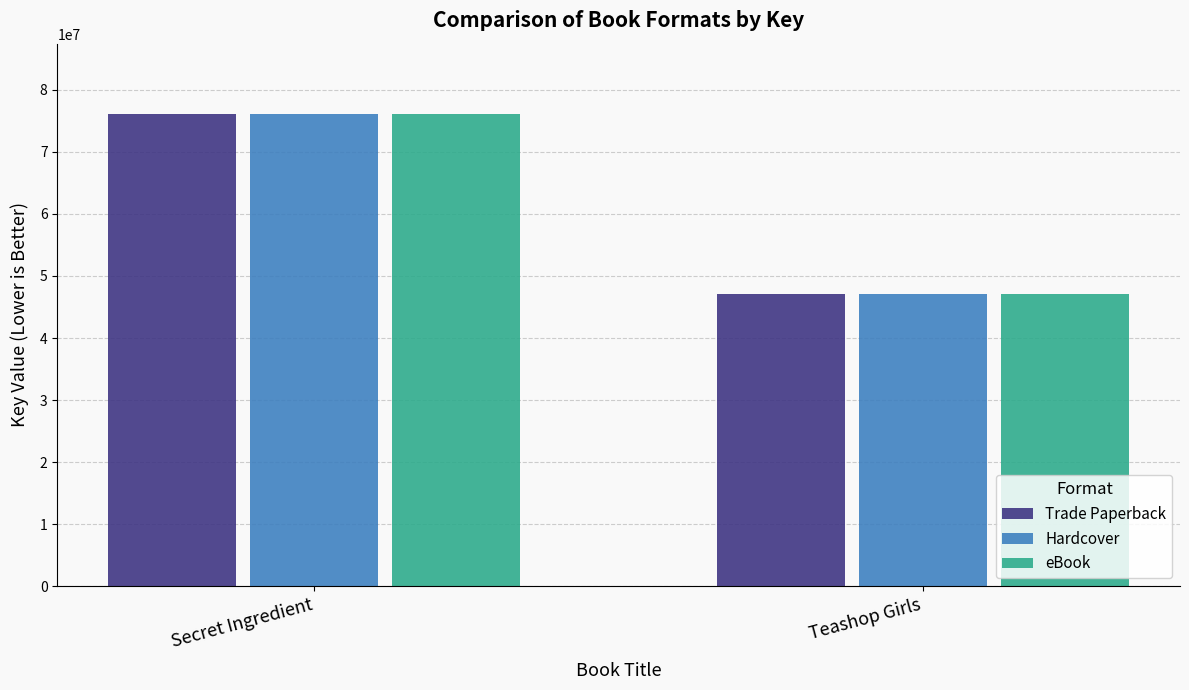

Rank the categories by Trade Paperback value from highest to lowest.

Secret Ingredient, Teashop Girls